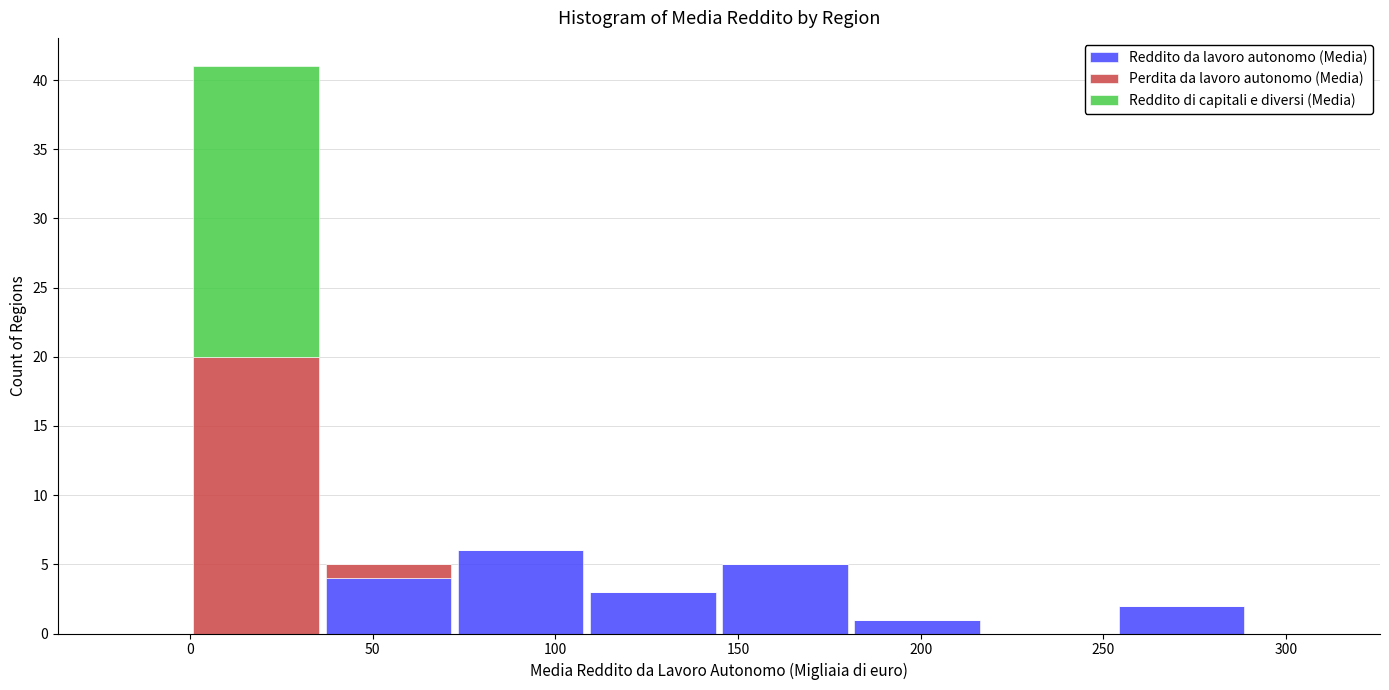

What is the total height of the stacked bar covering 35 to 70 on the x-axis? Neither the bar edges nor the heights are printed on the chart, so give them approximately, as read against the axes.

5